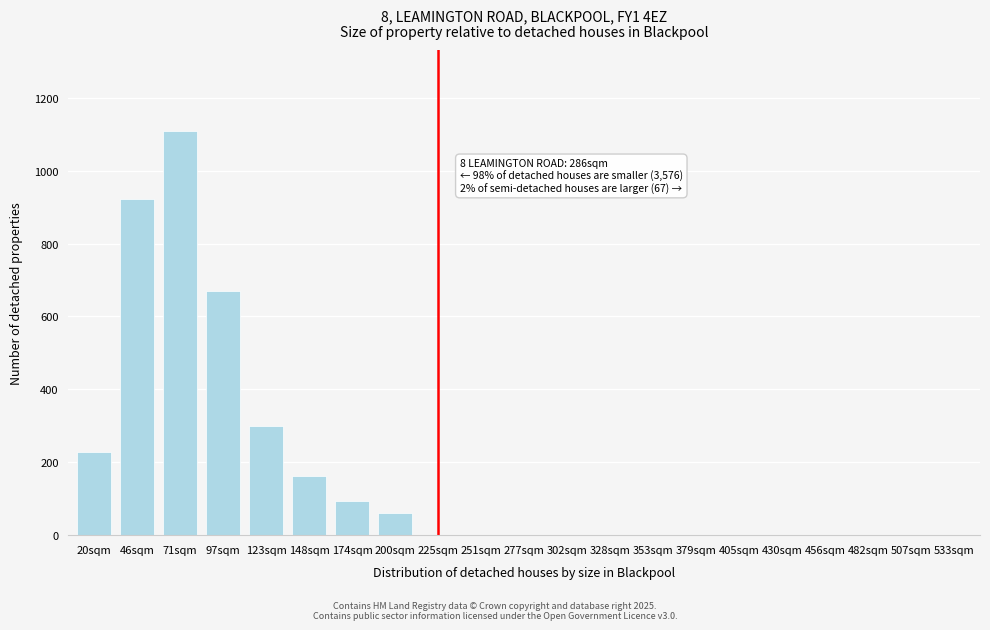

Reading left to right, what are all the values shown in this chart?

20sqm=229	46sqm=921	71sqm=1109	97sqm=669	123sqm=299	148sqm=161	174sqm=93	200sqm=60	225sqm=0	251sqm=0	277sqm=0	302sqm=0	328sqm=0	353sqm=0	379sqm=0	405sqm=0	430sqm=0	456sqm=0	482sqm=0	507sqm=0	533sqm=0